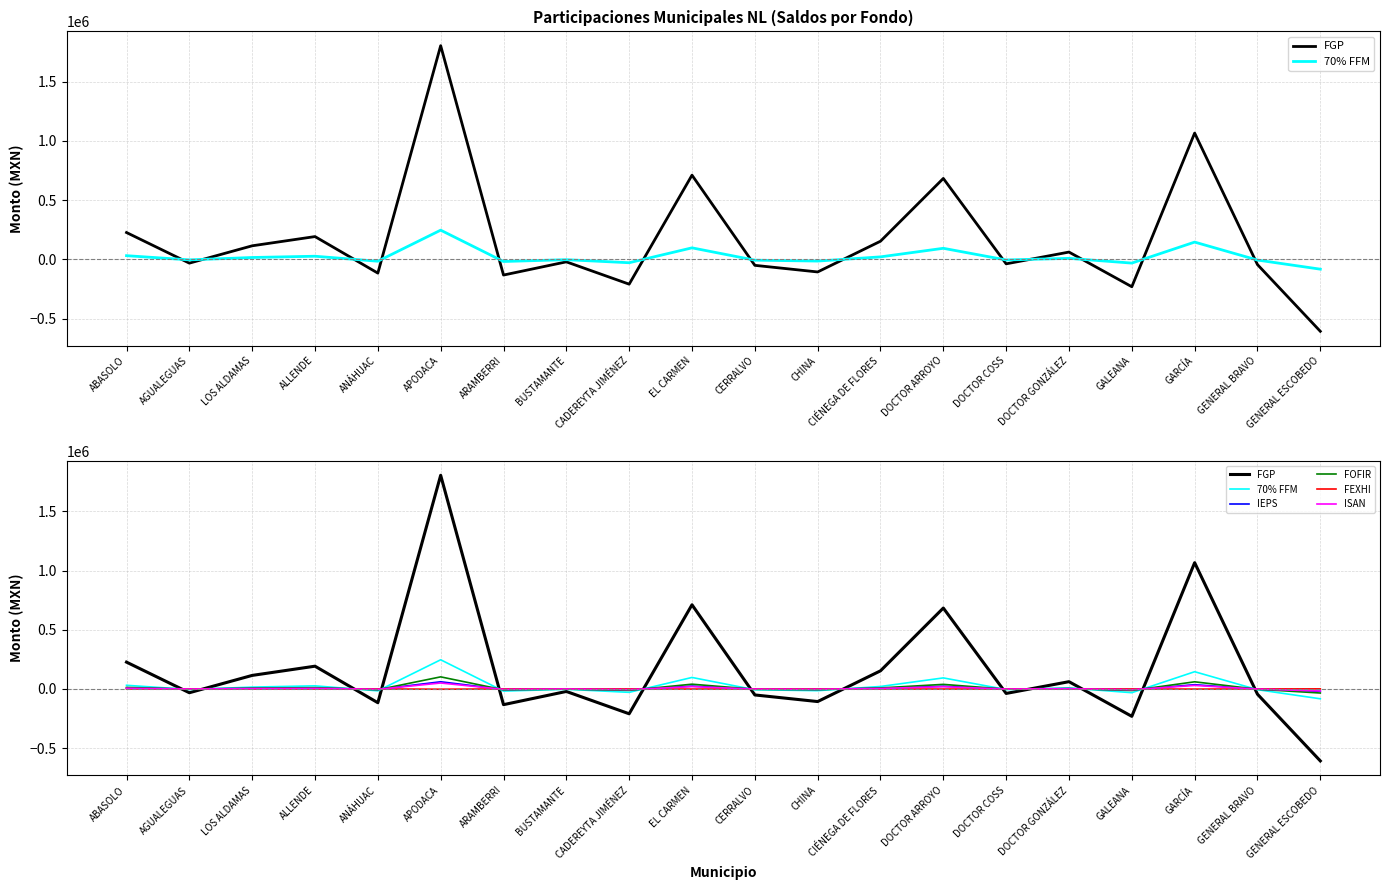

What is the maximum value shown in the chart?

1804215.1